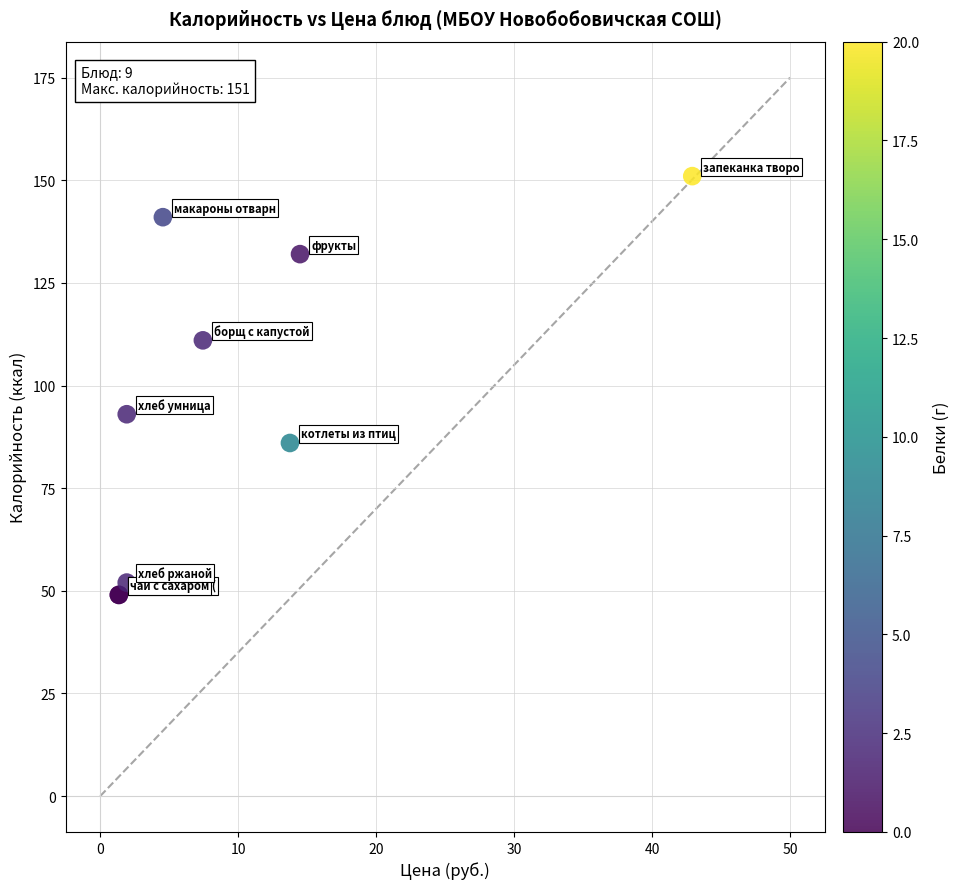

What Y value in the scatter plot is closest to 100?

93